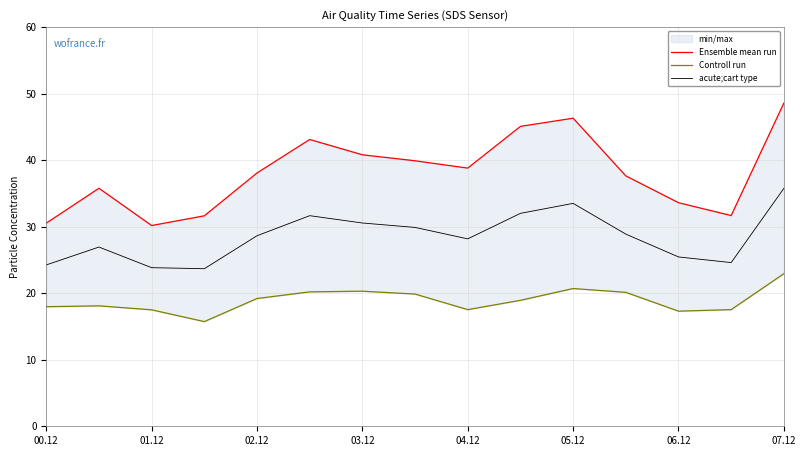

Is this an area chart (filled region under the line)?

No